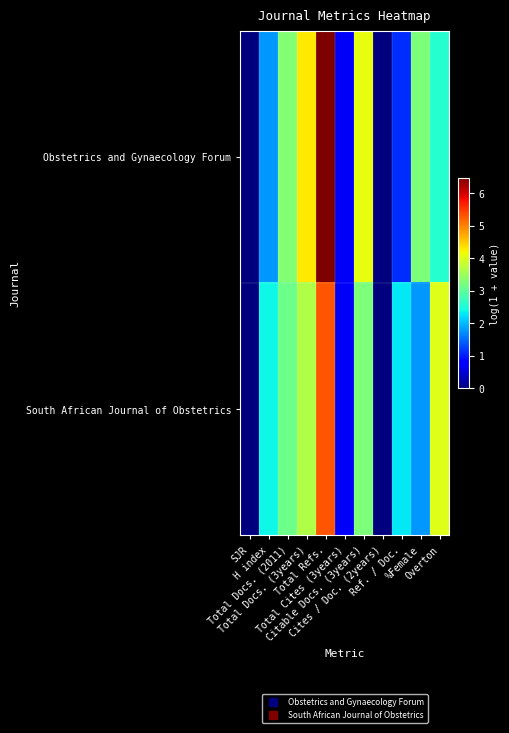

Which series has the widest spread of values?

Obstetrics and Gynaecology Forum